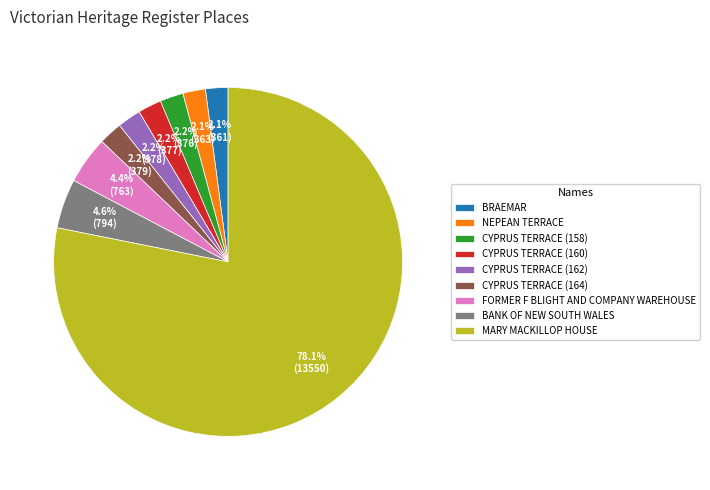

What is the largest slice in the pie chart?

MARY MACKILLOP HOUSE